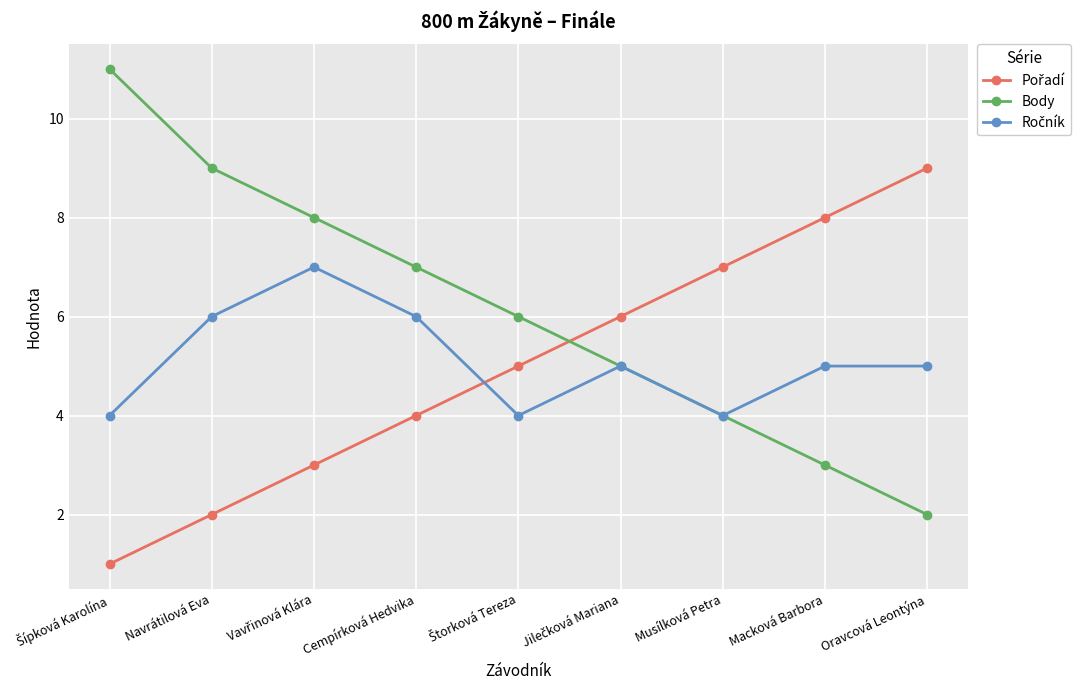

What position from the right is Macková Barbora?

2